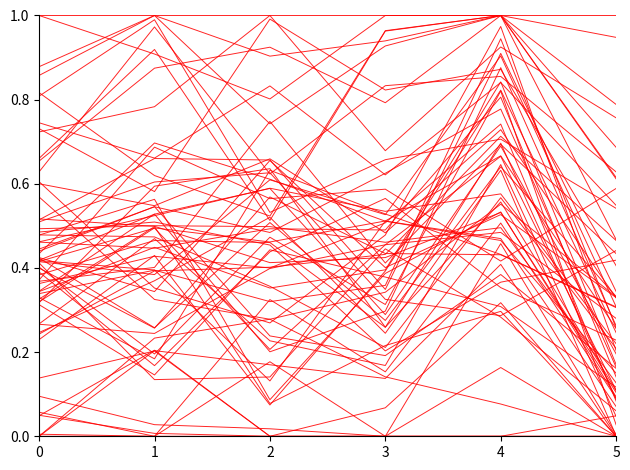

What is the difference between the values at 2 and 1?

0.1